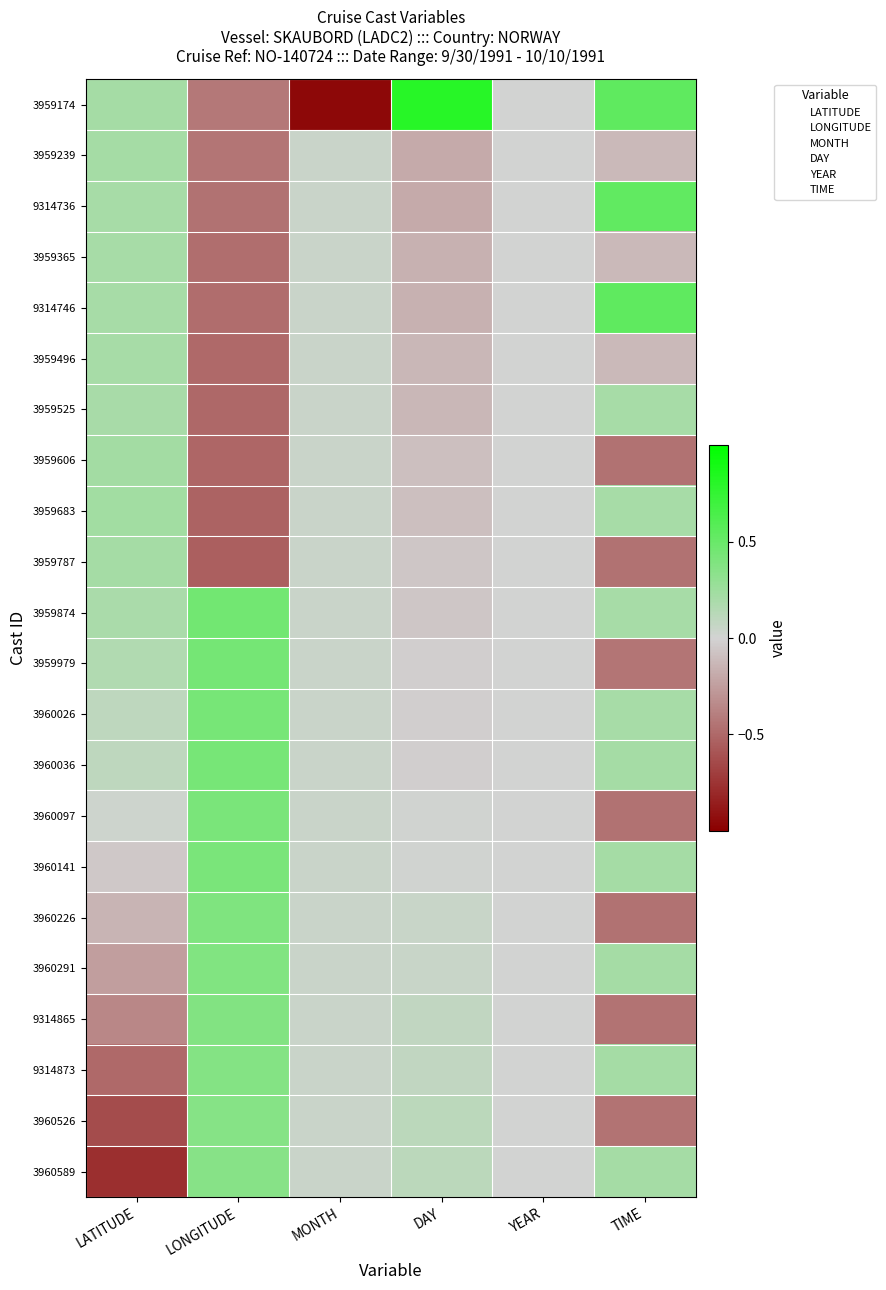

Rank the series at MONTH from highest to lowest value.

3959239, 9314736, 3959365, 9314746, 3959496, 3959525, 3959606, 3959683, 3959787, 3959874, 3959979, 3960026, 3960036, 3960097, 3960141, 3960226, 3960291, 9314865, 9314873, 3960526, 3960589, 3959174